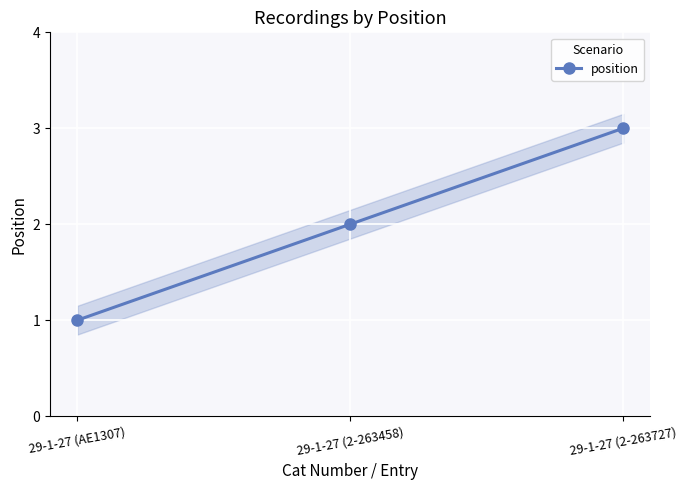

What is the difference between the values at 29-1-27 (2-263727) and 29-1-27 (2-263458)?

1